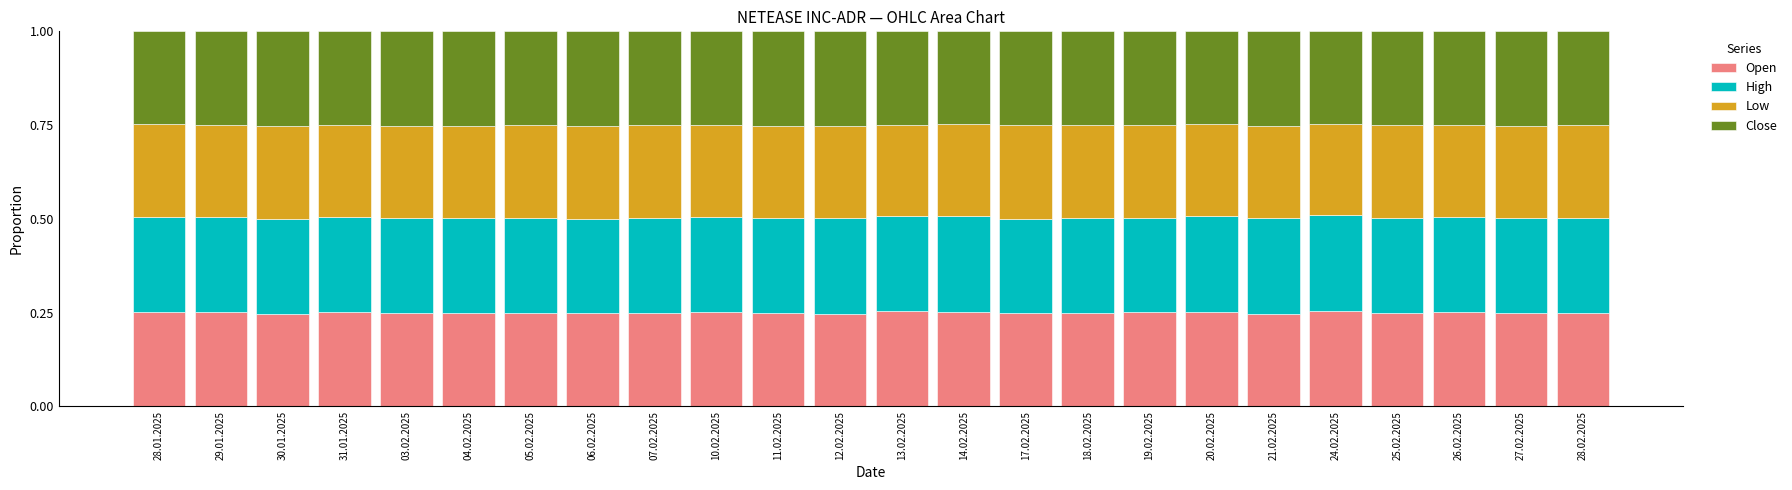

Is it true that Open equals 0.4 at 18.02.2025?

False